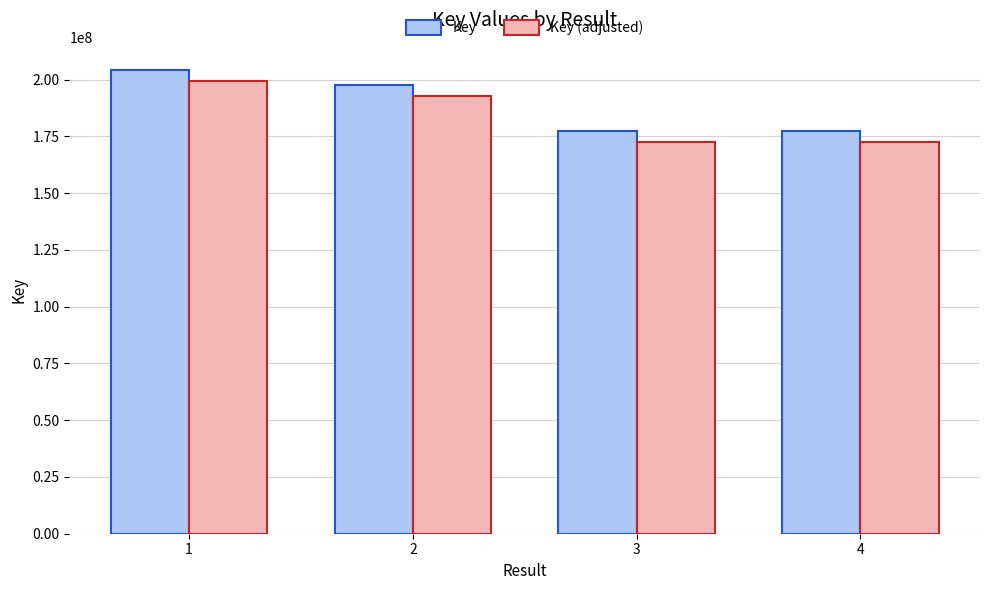

At how many categories does at least one series exceed 180686311?

2